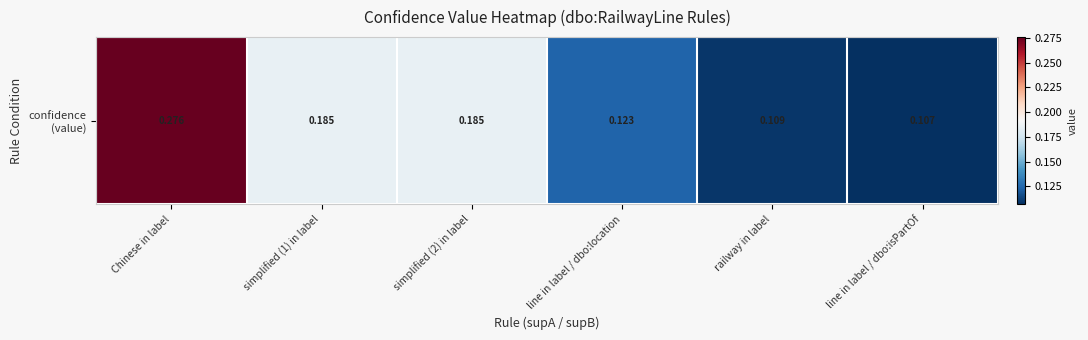

What is the change in value from simplified (1) in label to railway in label?

-0.1